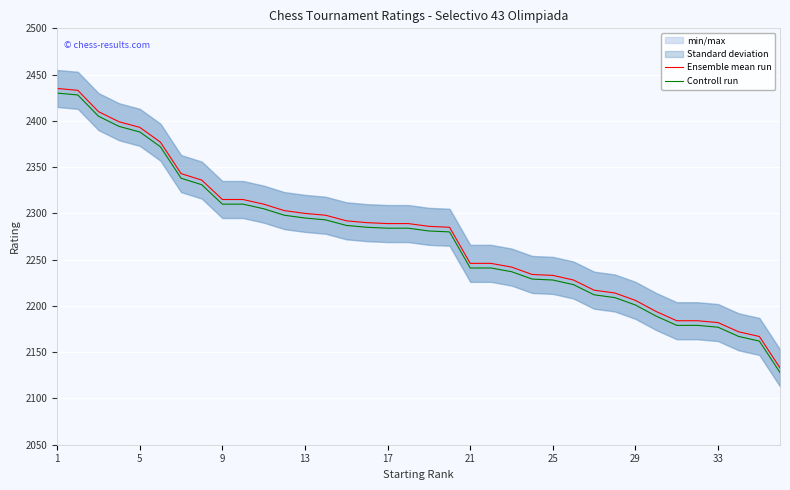

What is the spread (max minus min) of values at 22?

5